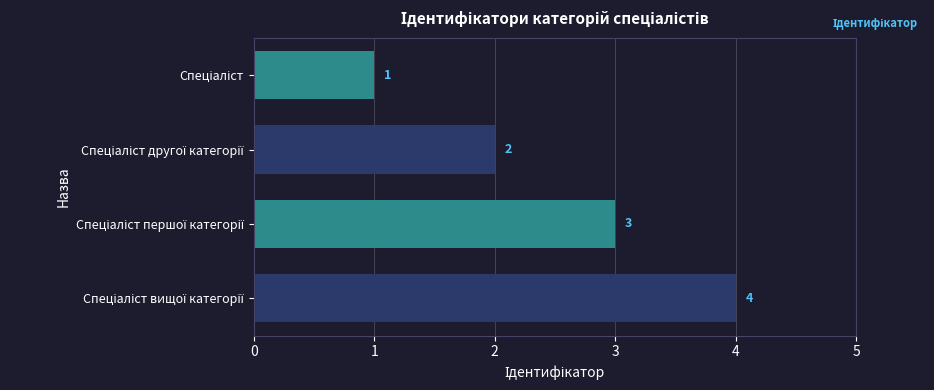

What is the difference between the maximum and minimum values?

3